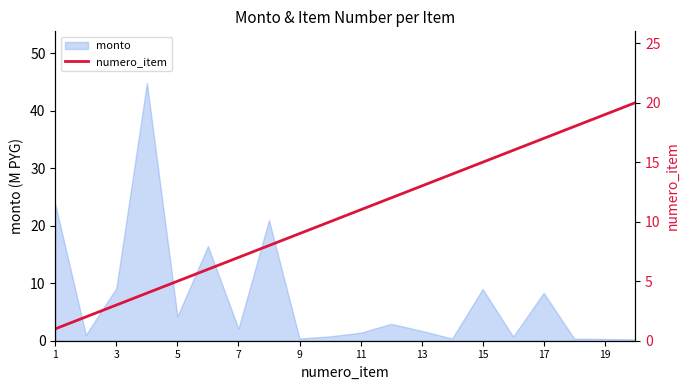

Is it true that monto equals 12.7 at 17?

False